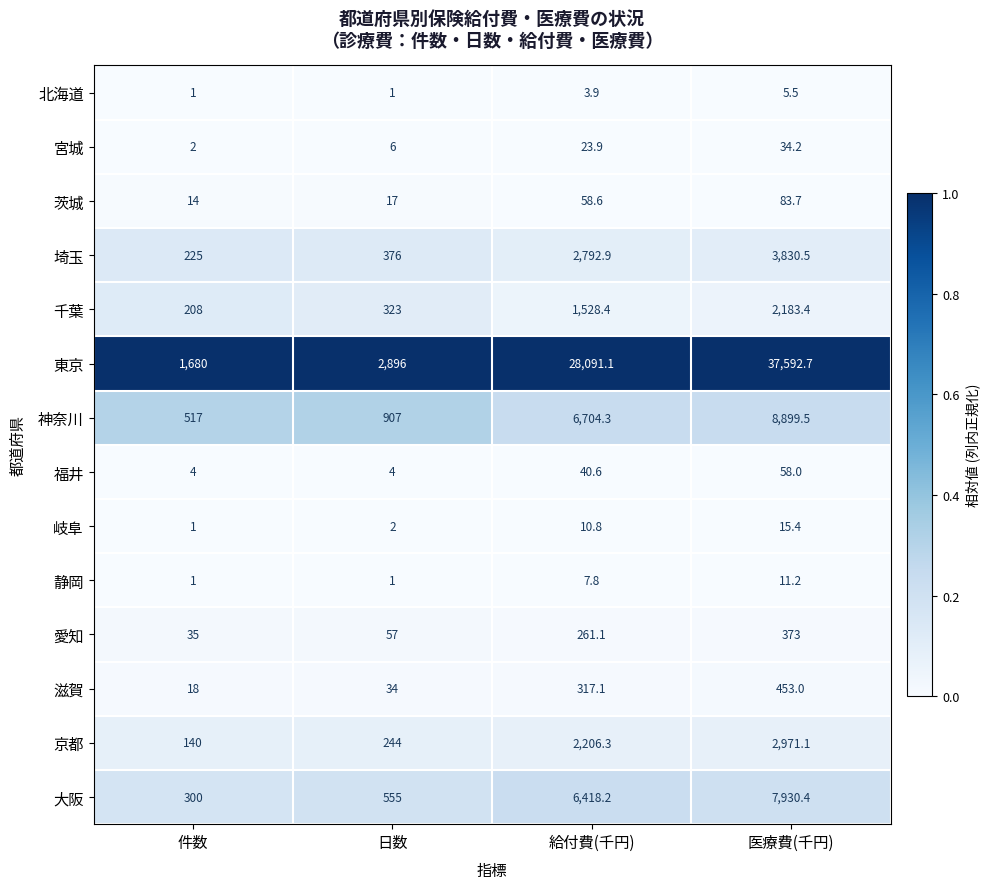

Rank the series at 給付費(千円) from highest to lowest value.

東京, 神奈川, 大阪, 埼玉, 京都, 千葉, 滋賀, 愛知, 茨城, 福井, 宮城, 岐阜, 静岡, 北海道